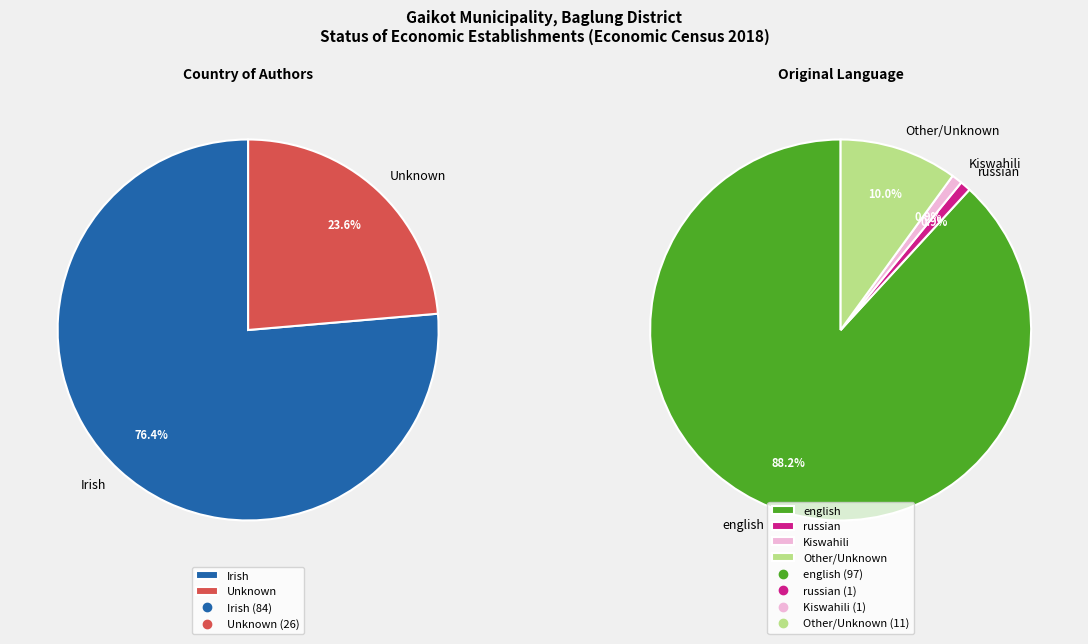

What is the change in value from Irish to Unknown?

-58